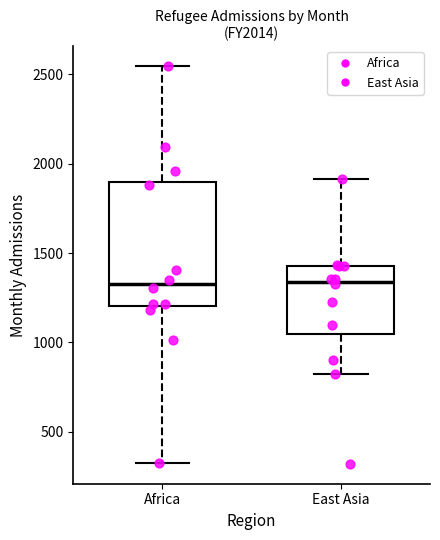

Where is the upper edge of the box for East Asia on the y-axis? The values are not printed on the chart, so give them approximately, as read against the axis.

1450